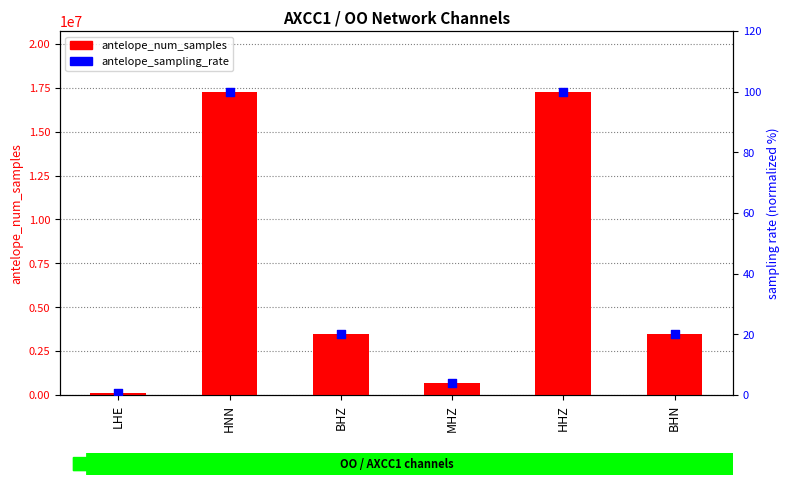

What is the total value across all series at HHZ?

17280099.0